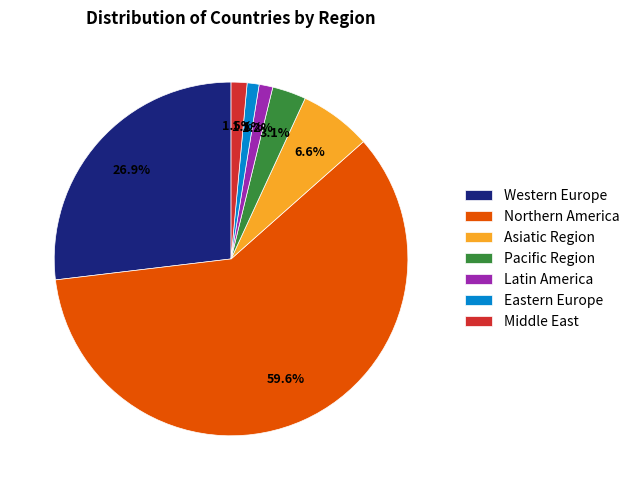

Does Western Europe represent more than half of the total?

No